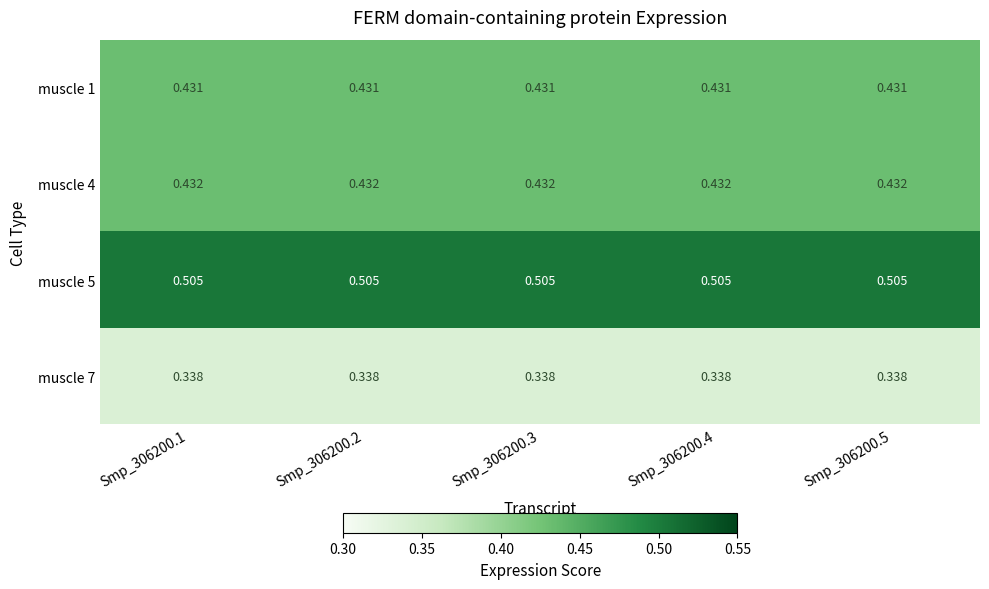

Rank the series by their maximum value, from highest to lowest.

muscle 5, muscle 4, muscle 1, muscle 7